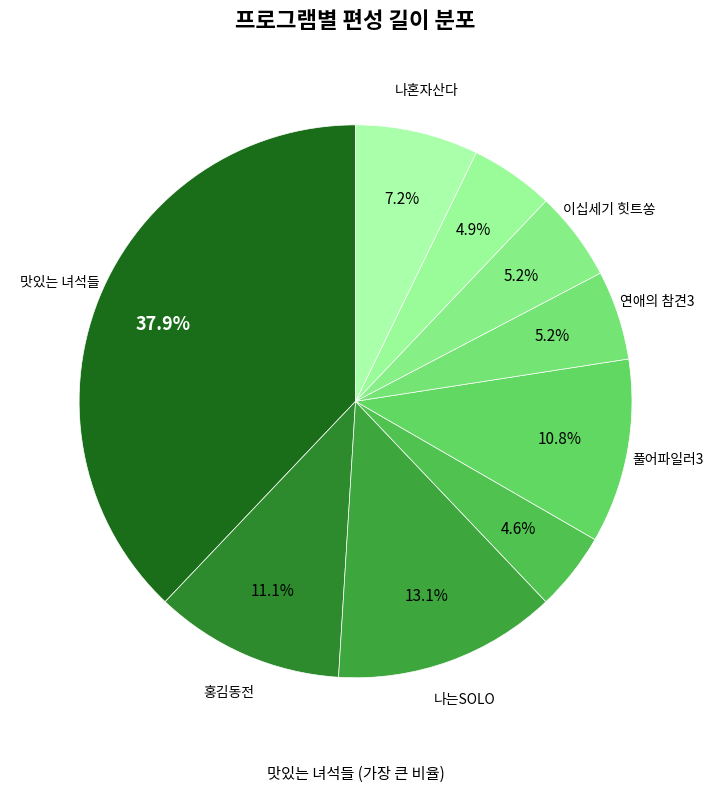

Rank the categories by value from lowest to highest.

무엇이든 물어보살, 돈쭐 맛짱뜨러 왔습니다, 연애의 참견3, 이십세기 힛트쏭, 나혼자산다, 풀어파일러3, 홍김동전, 나는SOLO, 맛있는 녀석들